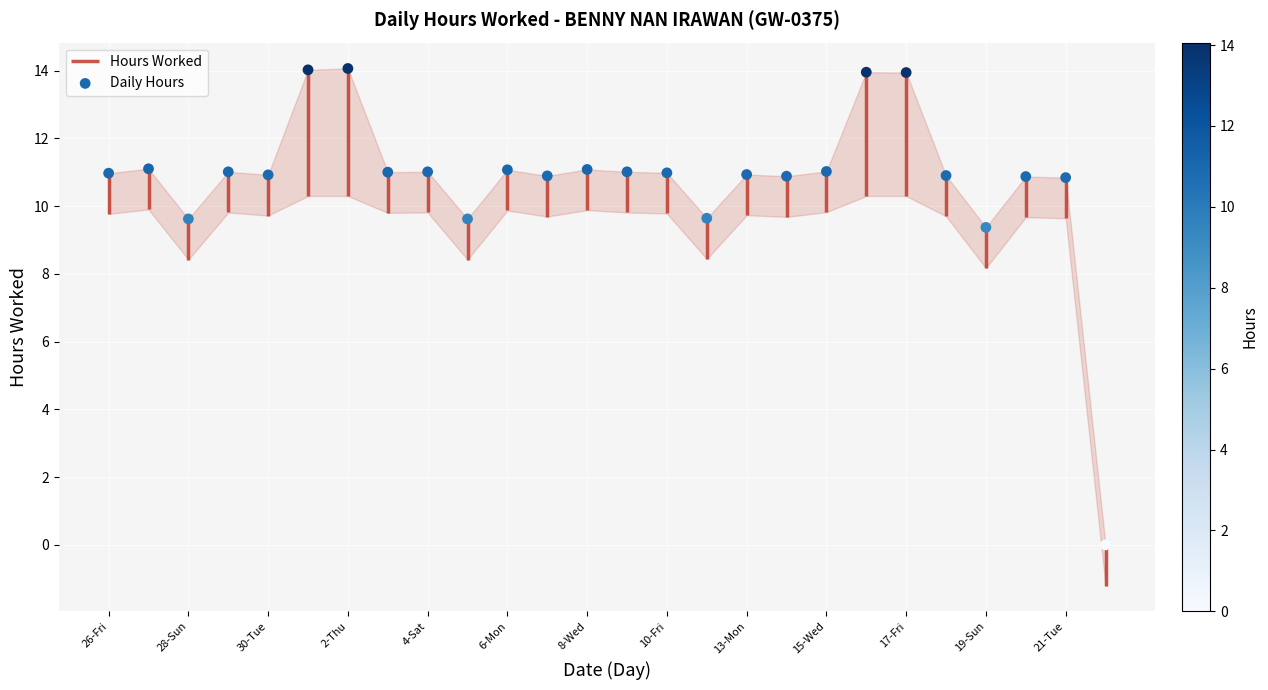

What is the change in value from 13-Mon to 19-Sun?

-1.6